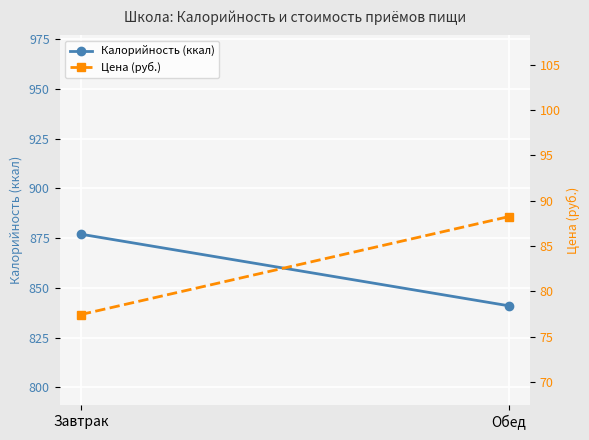

The Цена (руб.) series shows 27.3 at Обед. True or false?

False